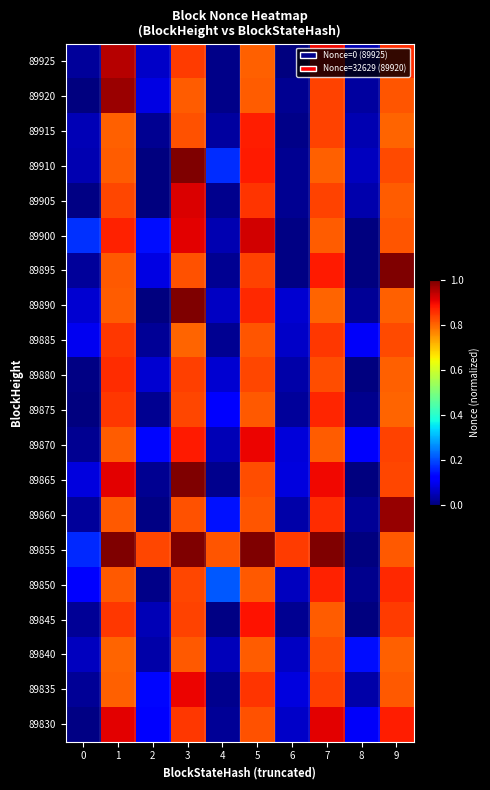

Which series has the largest total across all categories?

89855